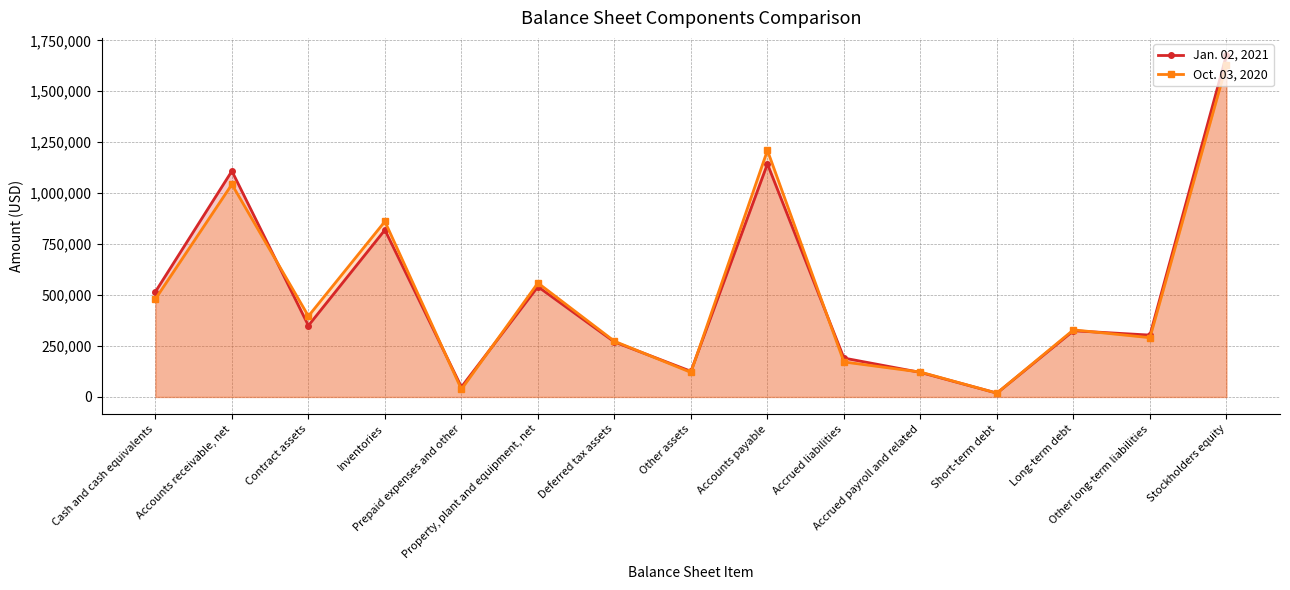

Between Prepaid expenses and other and Deferred tax assets, which series saw the biggest shift?

Oct. 03, 2020